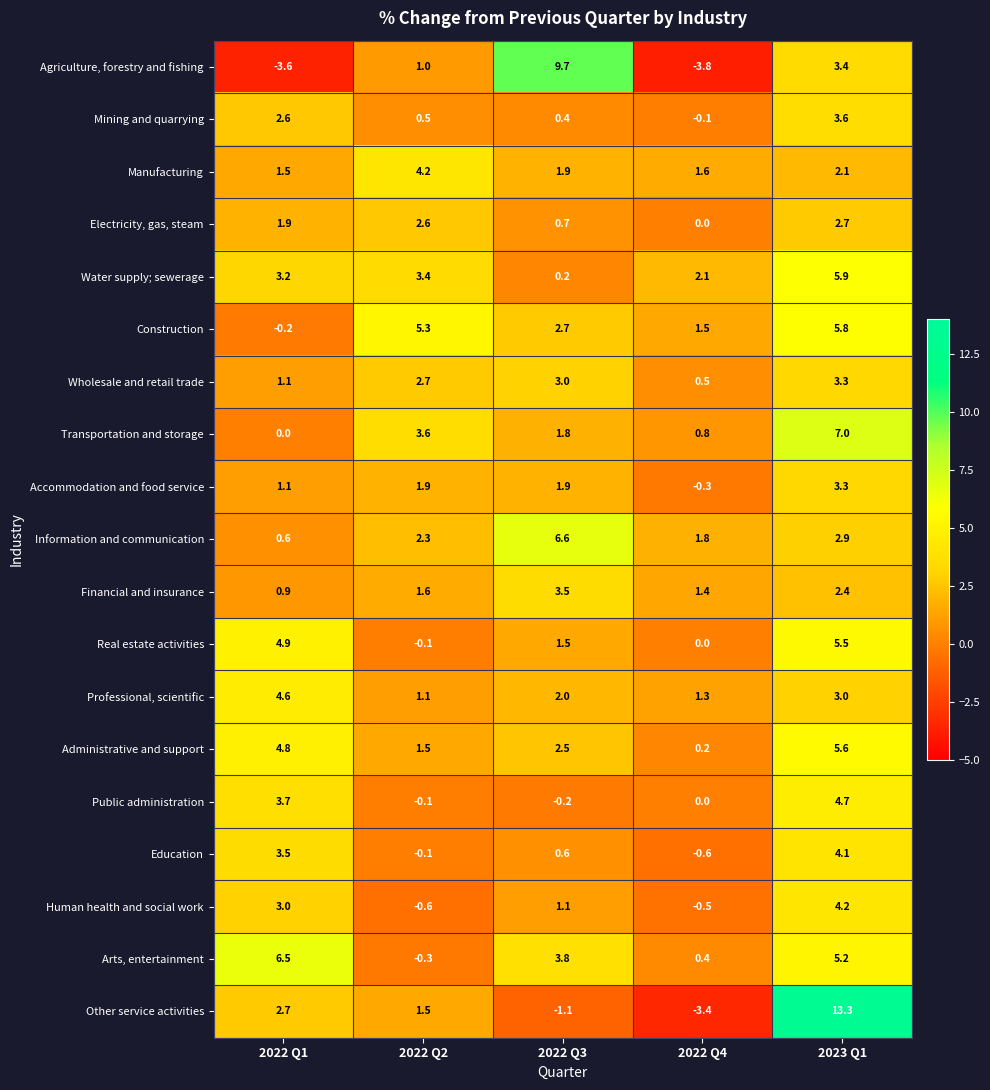

Is it true that Water supply; sewerage equals 1.0 at 2022 Q4?

False